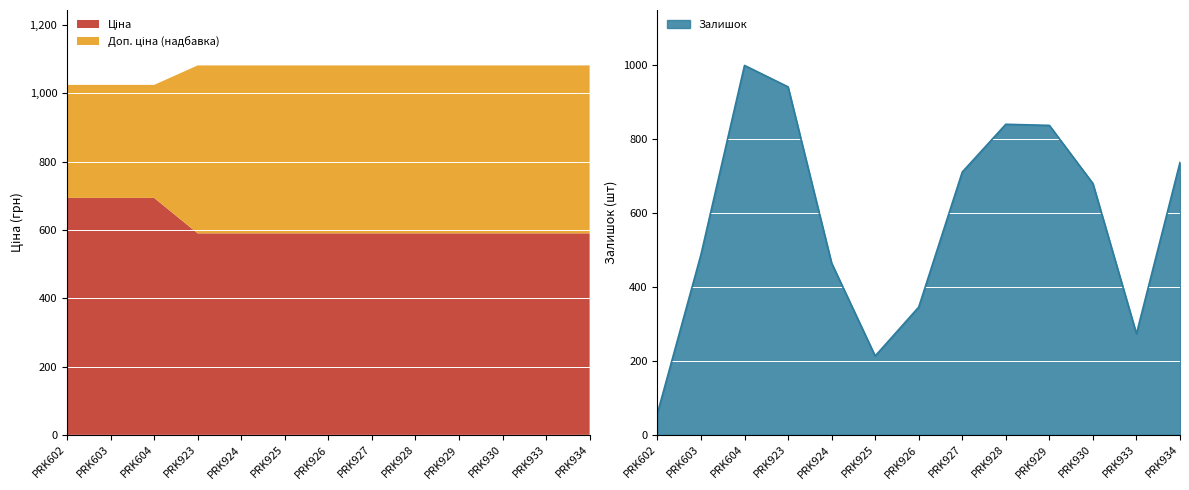

At which label does Залишок reach its minimum?

PRK602